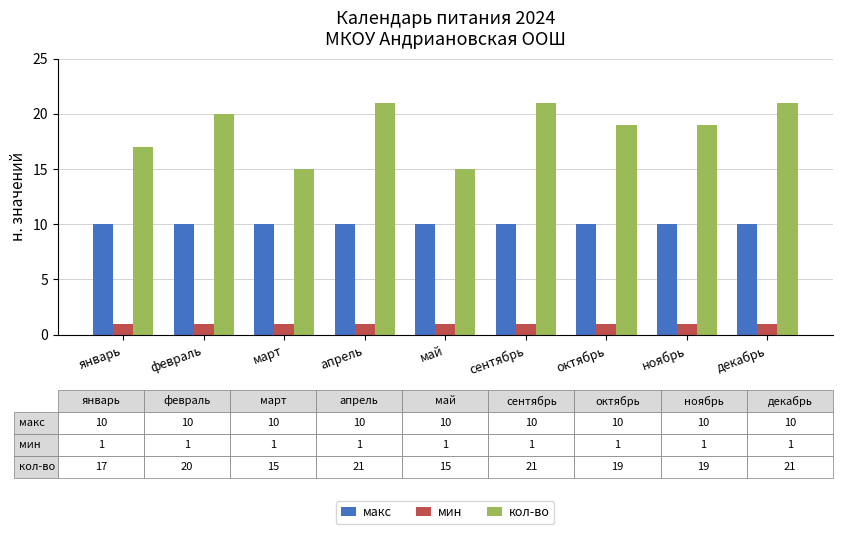

What is the maximum value for кол-во?

21